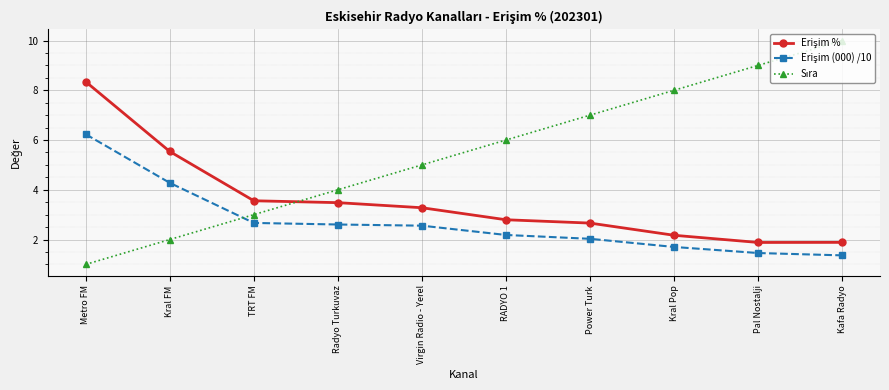

What is the label of the 4th point from the right?

Power Turk